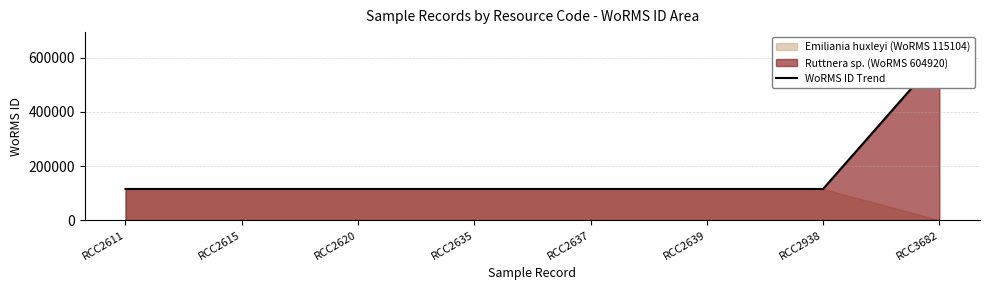

Does the chart have visible grid lines?

Yes